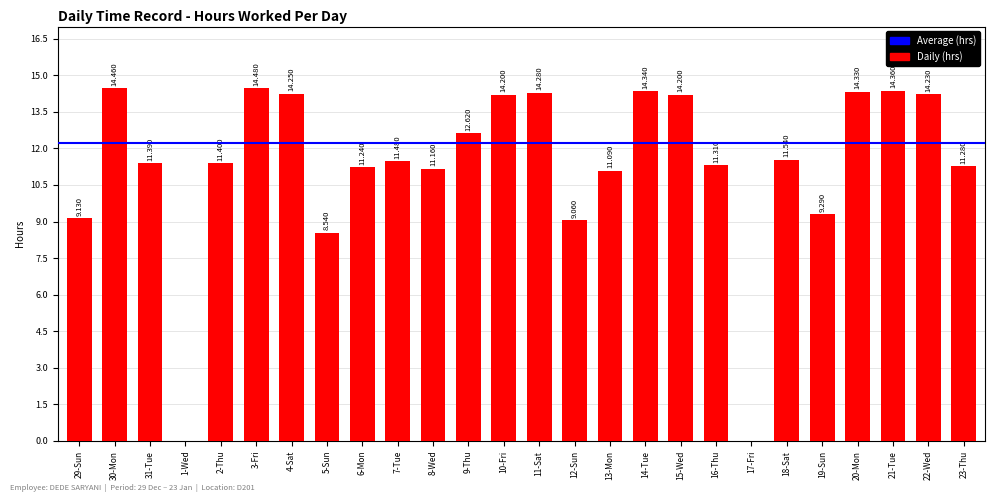

How many series are shown in this chart?

1